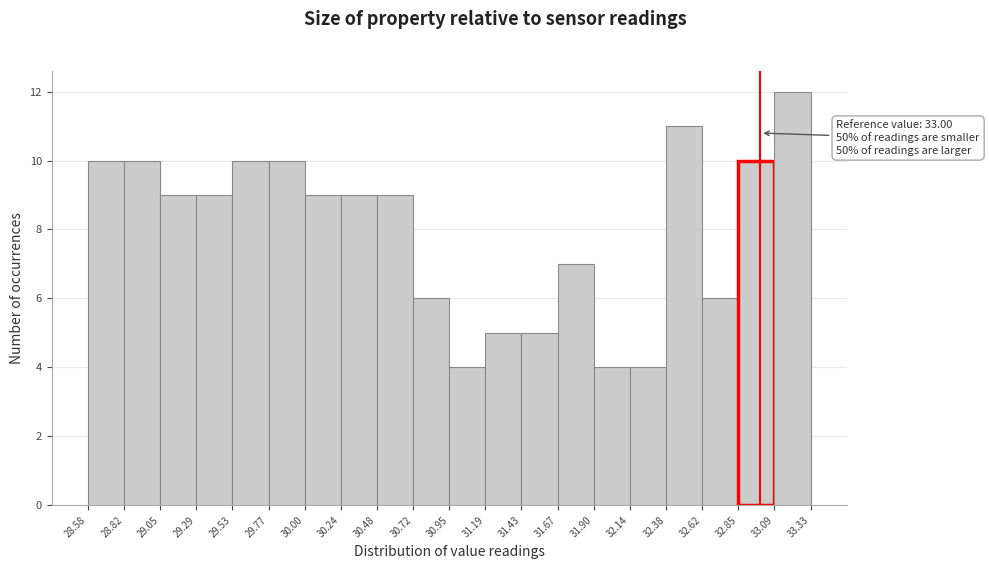

Over which range of the x-axis is the bar tallest?

33.09 to 33.33